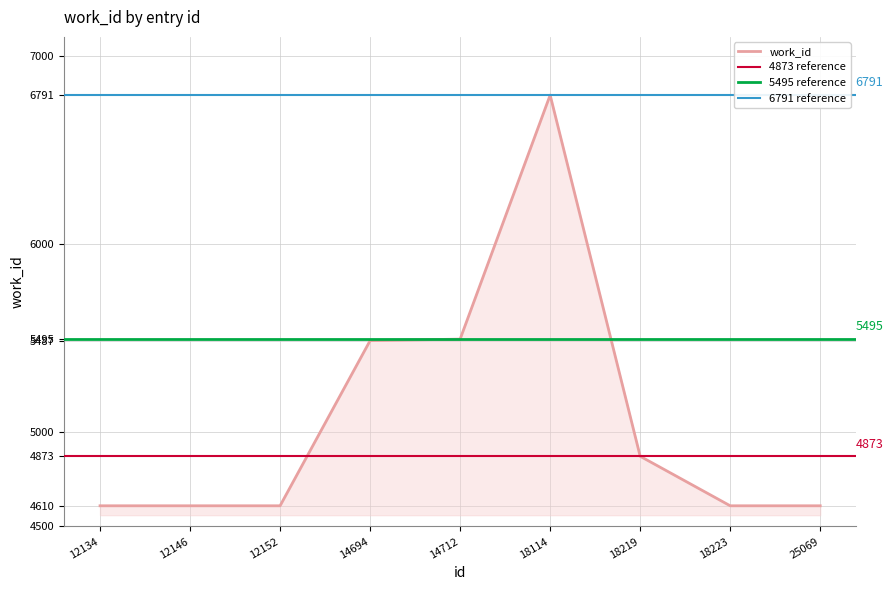

At which category does the data reach its first local peak?

18114